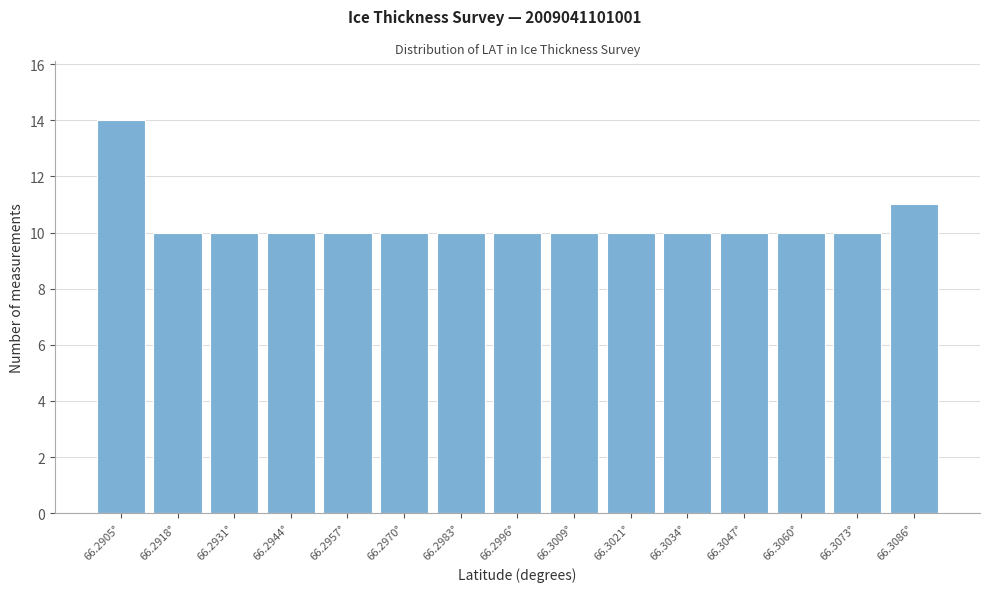

Reading left to right, extract all data points from this chart.

66.2905°=14	66.2918°=10	66.2931°=10	66.2944°=10	66.2957°=10	66.2970°=10	66.2983°=10	66.2996°=10	66.3009°=10	66.3021°=10	66.3034°=10	66.3047°=10	66.3060°=10	66.3073°=10	66.3086°=11